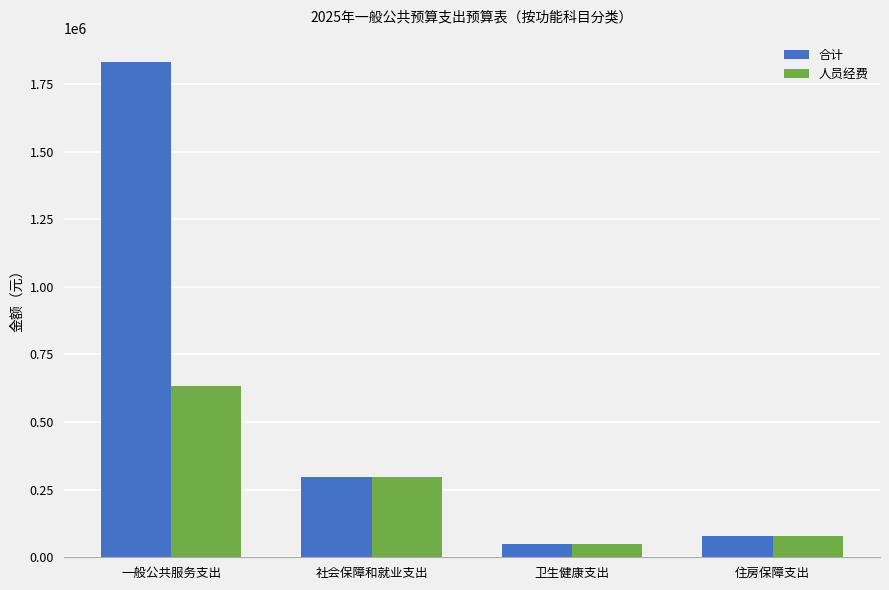

List the series in order of their peak value, highest first.

合计, 人员经费